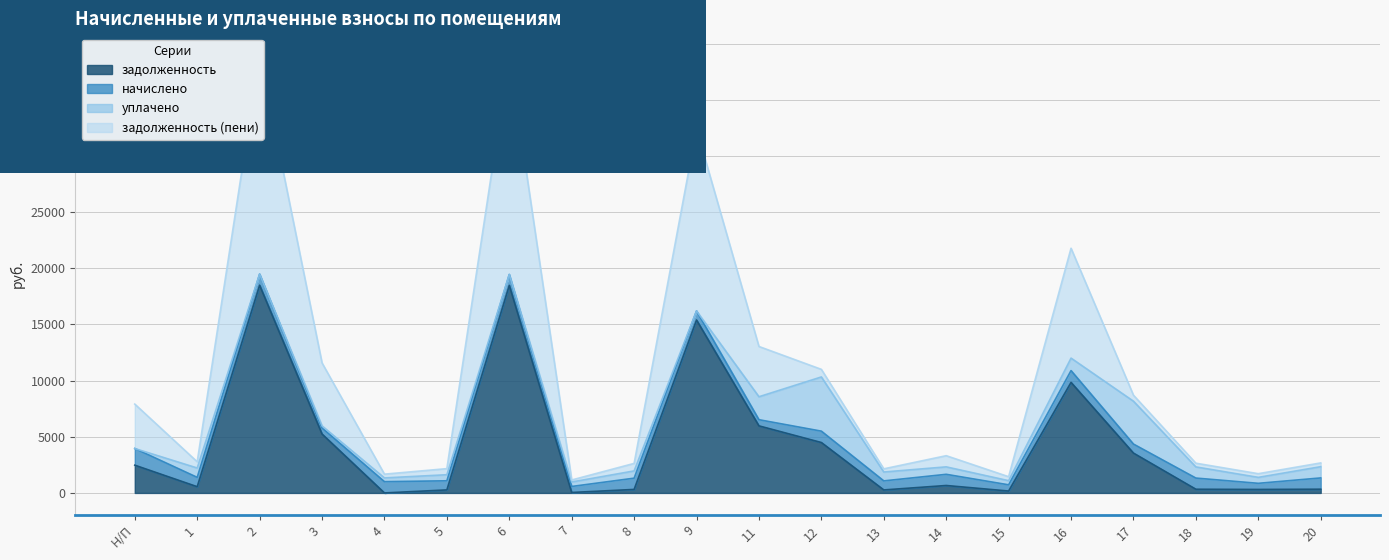

The value of задолженность at 2 is 24286.6. True or false?

False